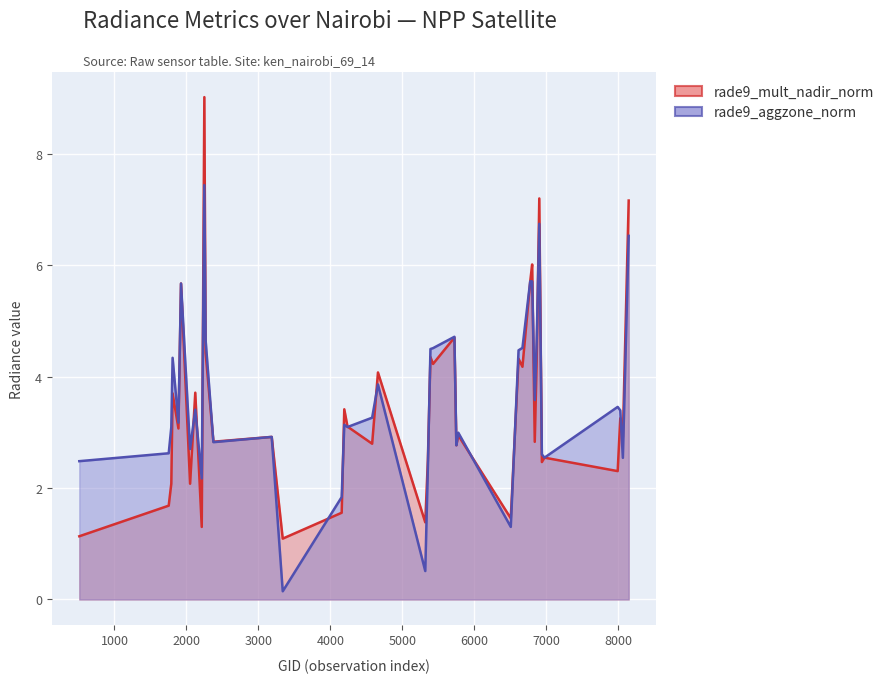

True or false: rade9_mult_nadir_norm has a value of 4.1 at 4661.

True